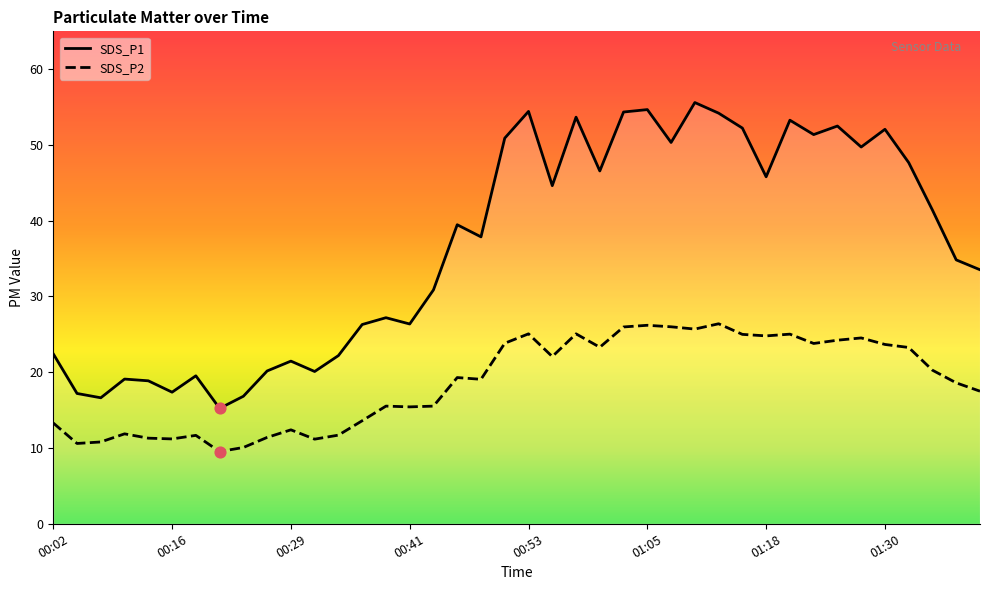

What is the total value across all series at 01:15?

77.2